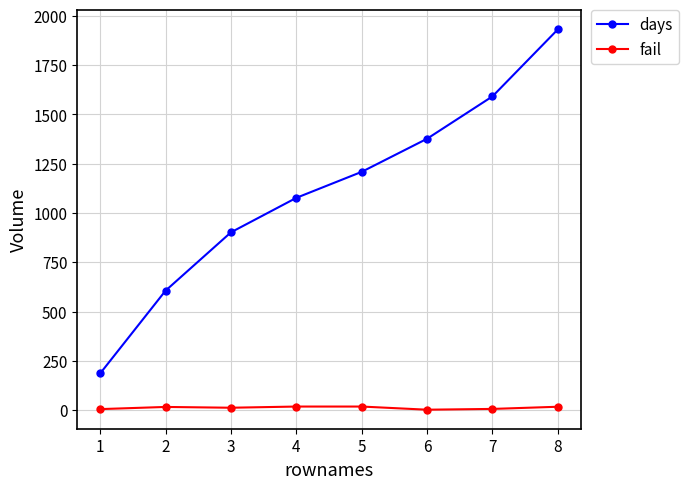

How many values in the fail series are below 16?

4